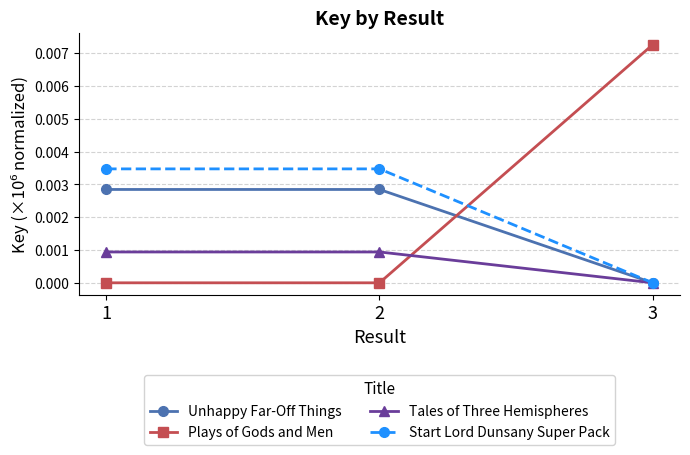

Which series has the largest range (max minus min)?

Plays of Gods and Men